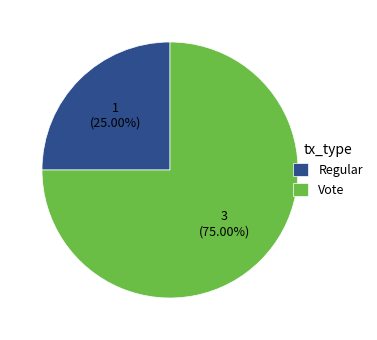

Which category has the smallest portion of the pie?

Regular